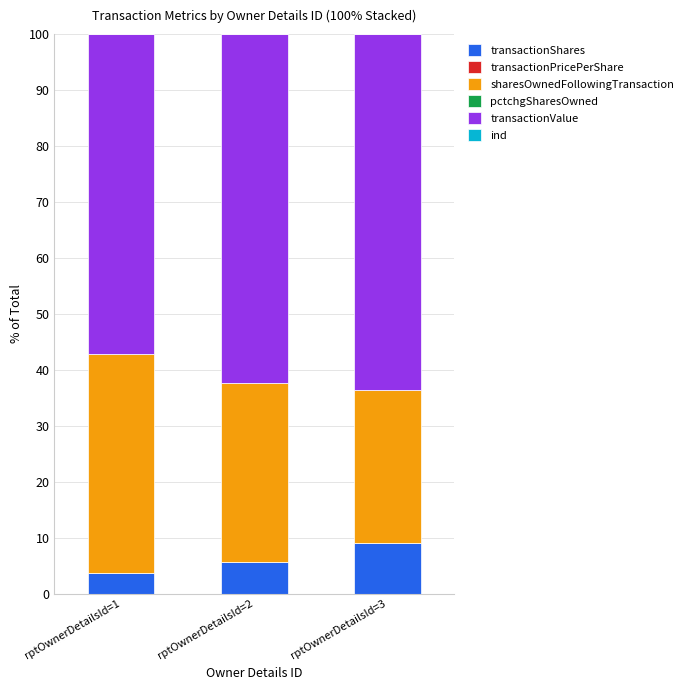

True or false: transactionShares has a value of 5.7 at rptOwnerDetailsId=2.

True